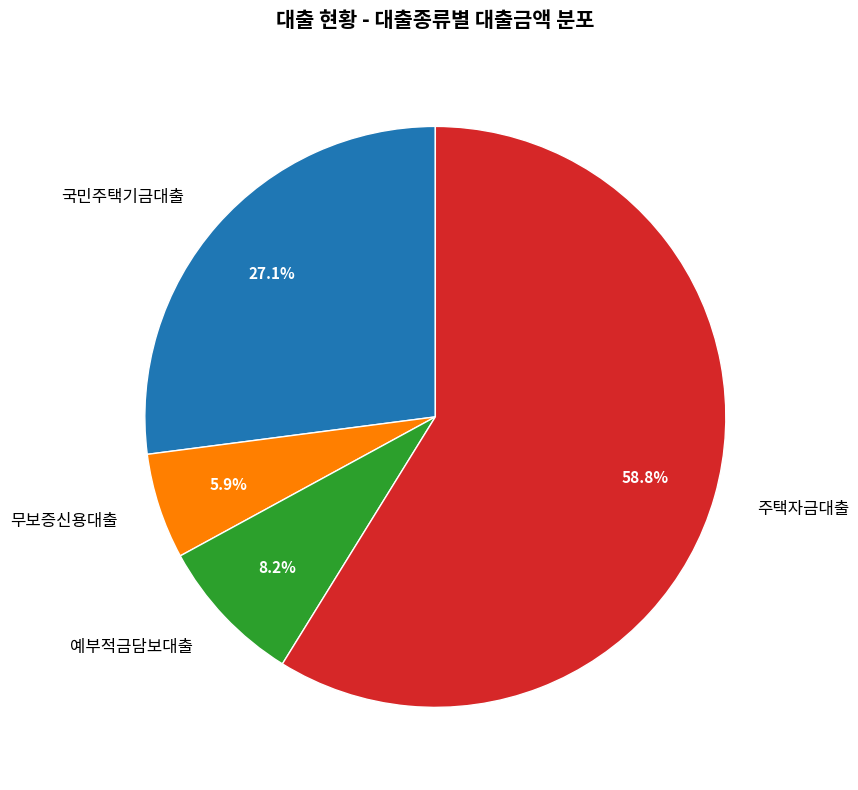

Is there any slice that represents more than half of the pie?

Yes